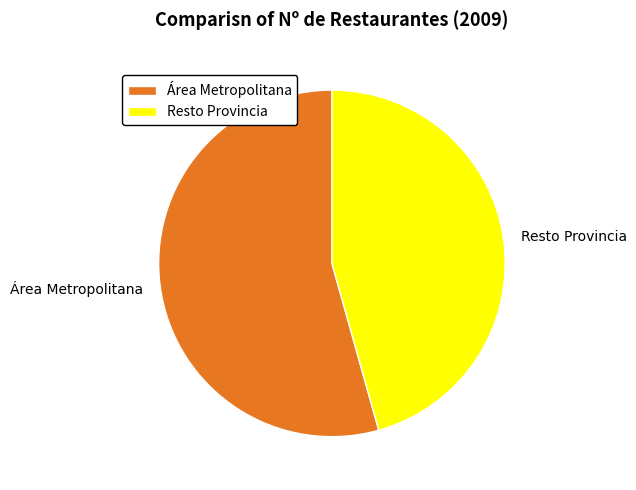

How many segments does this pie chart have?

2